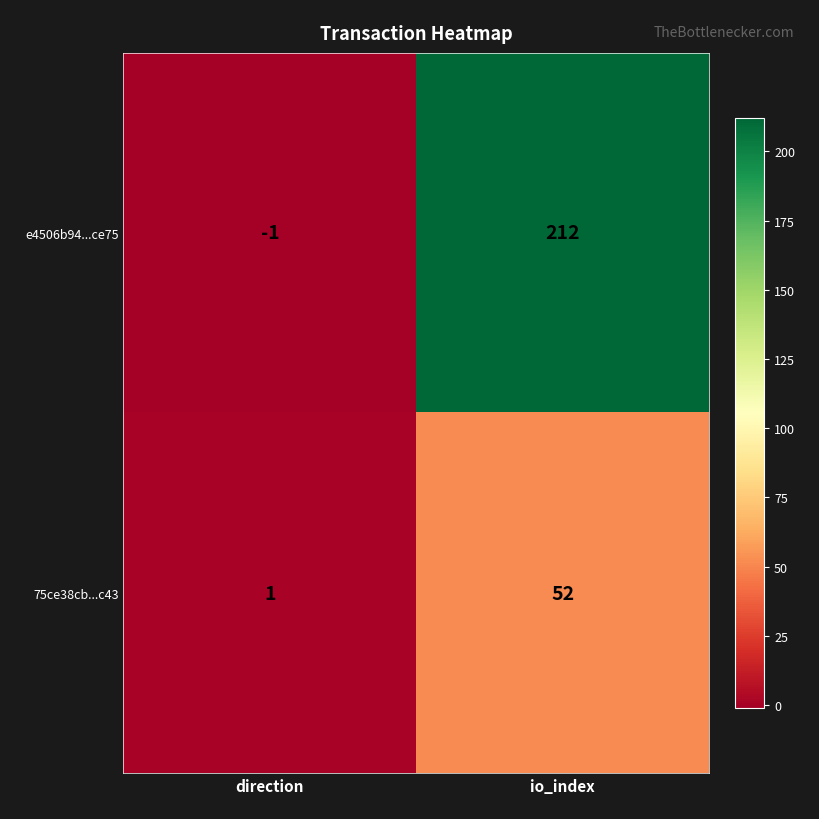

What is the sum of all e4506b94...ce75 values?

211